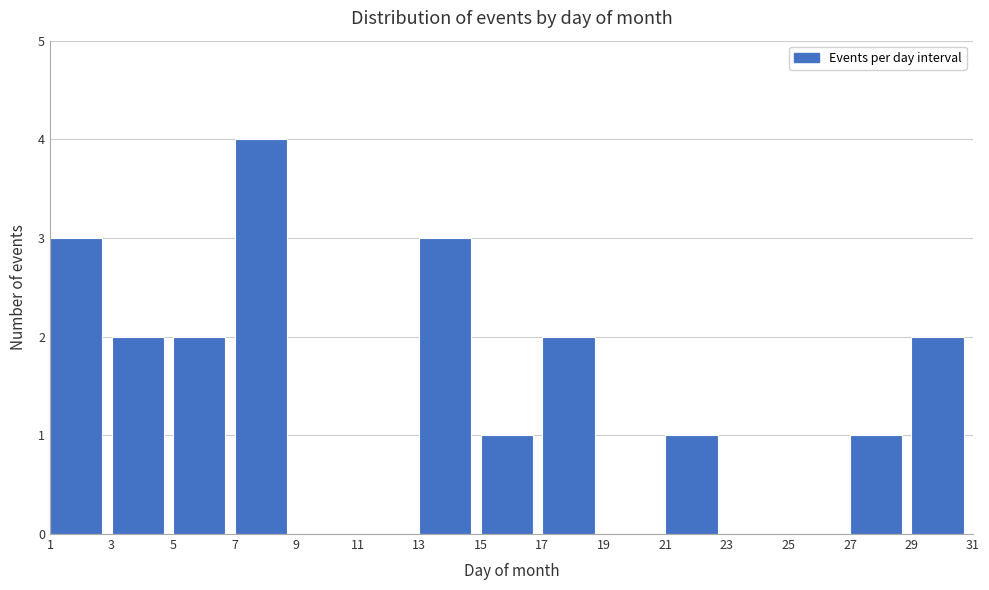

Reading left to right, transcribe this chart: for each bar, give the range it covers on the x-axis and its height. The values are not printed on the chart, so give them approximately, as read against the axis.

1 to 3: 3
3 to 5: 2
5 to 7: 2
7 to 9: 4
9 to 11: 0
11 to 13: 0
13 to 15: 3
15 to 17: 1
17 to 19: 2
19 to 21: 0
21 to 23: 1
23 to 25: 0
25 to 27: 0
27 to 29: 1
29 to 31: 2